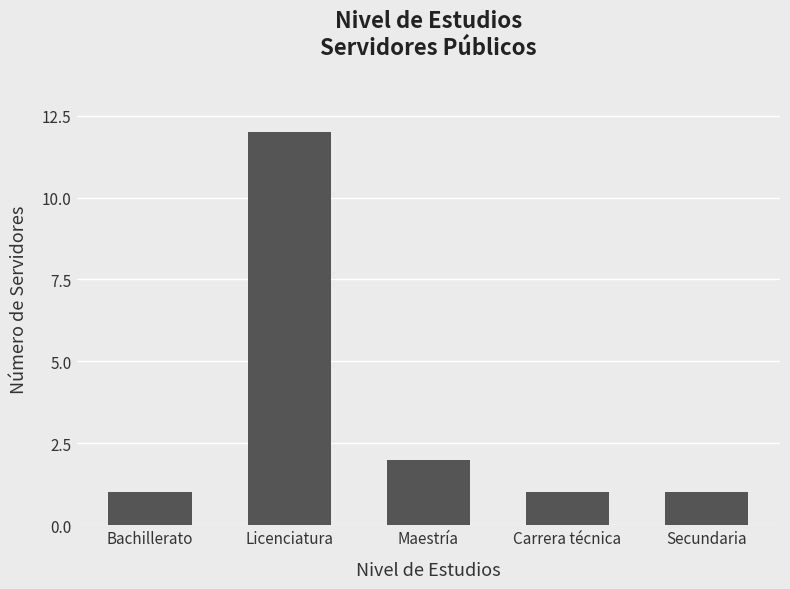

What is the sum of all values?

17